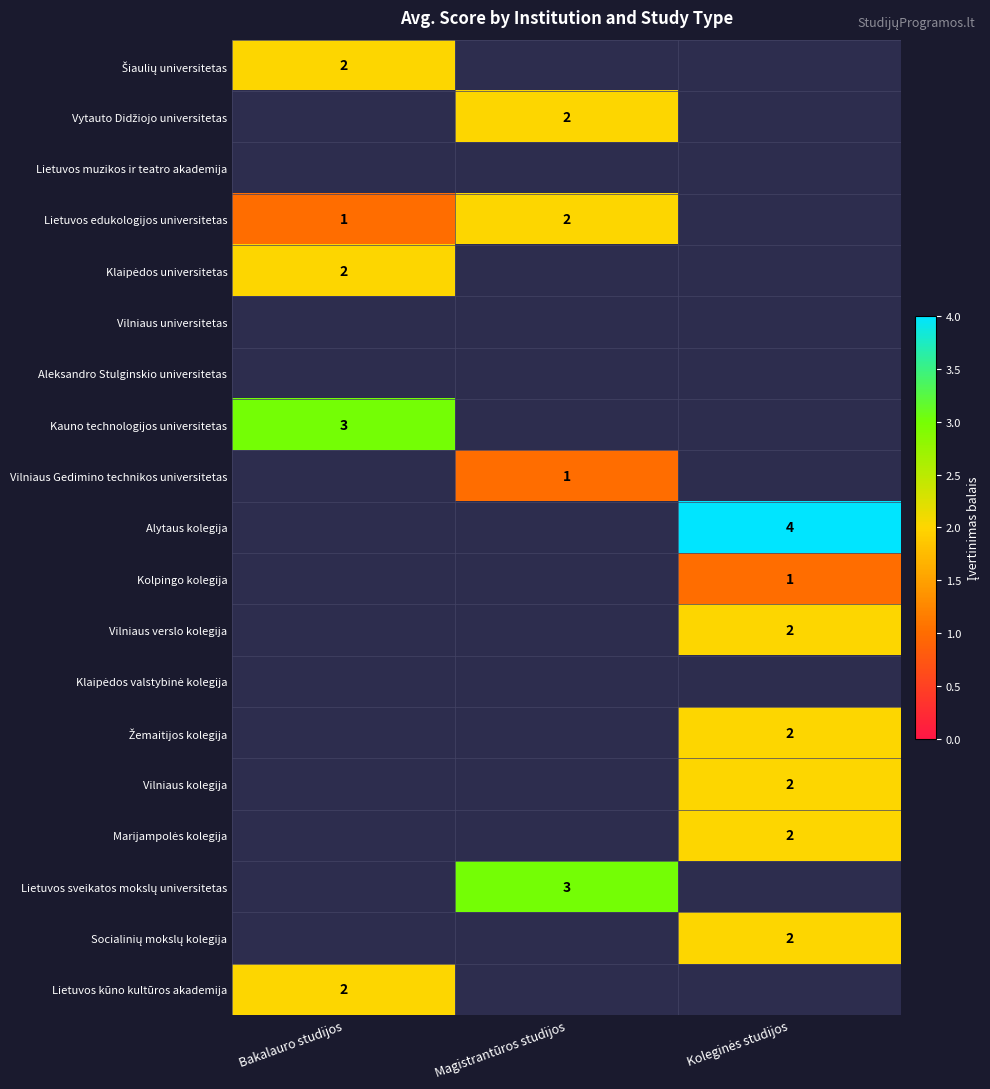

Is it true that Vilniaus Gedimino technikos universitetas equals 1 at Magistrantūros studijos?

True